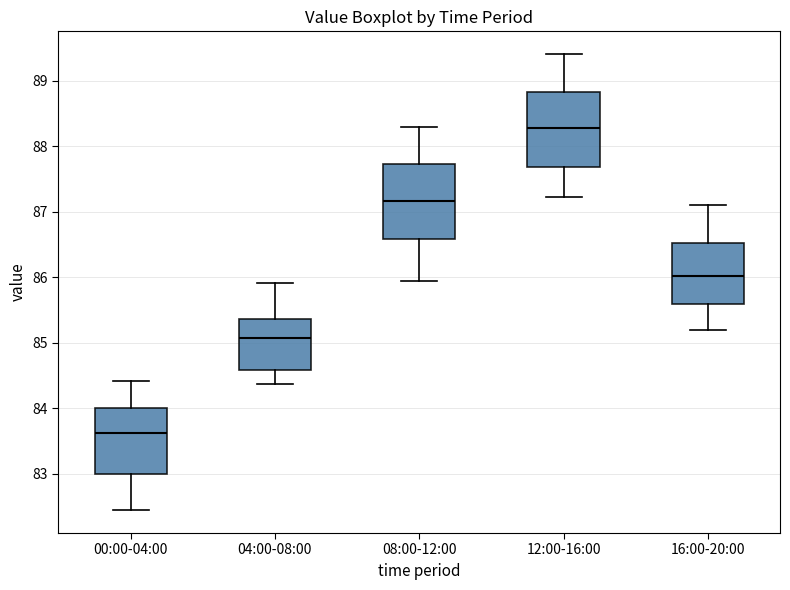

Which box has the highest median line?

12:00-16:00